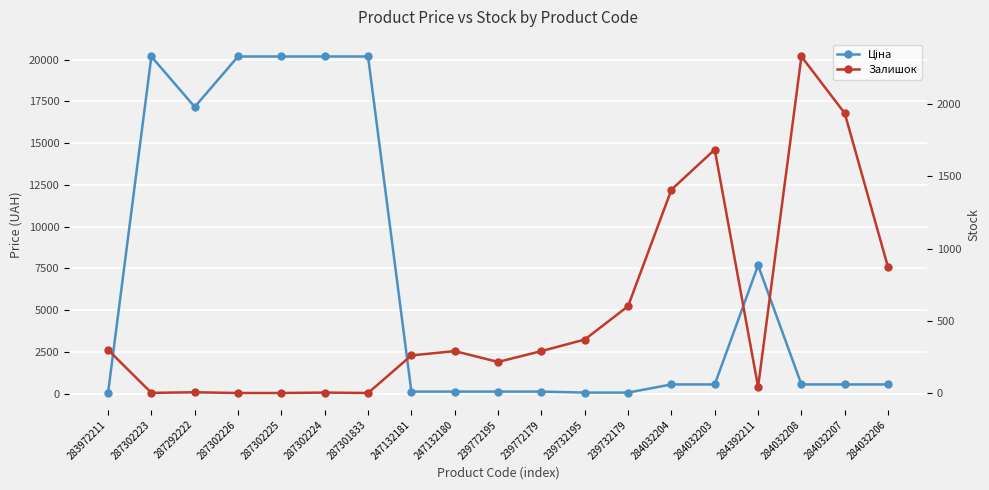

True or false: Залишок has more than 0 points higher than both neighbors.

True